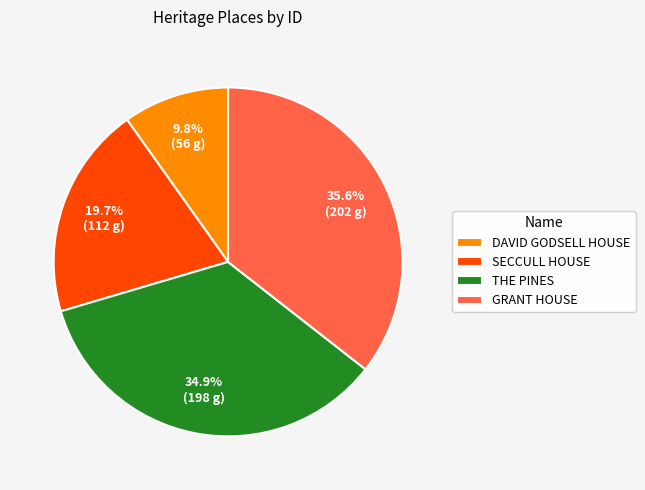

How many segments does this pie chart have?

4